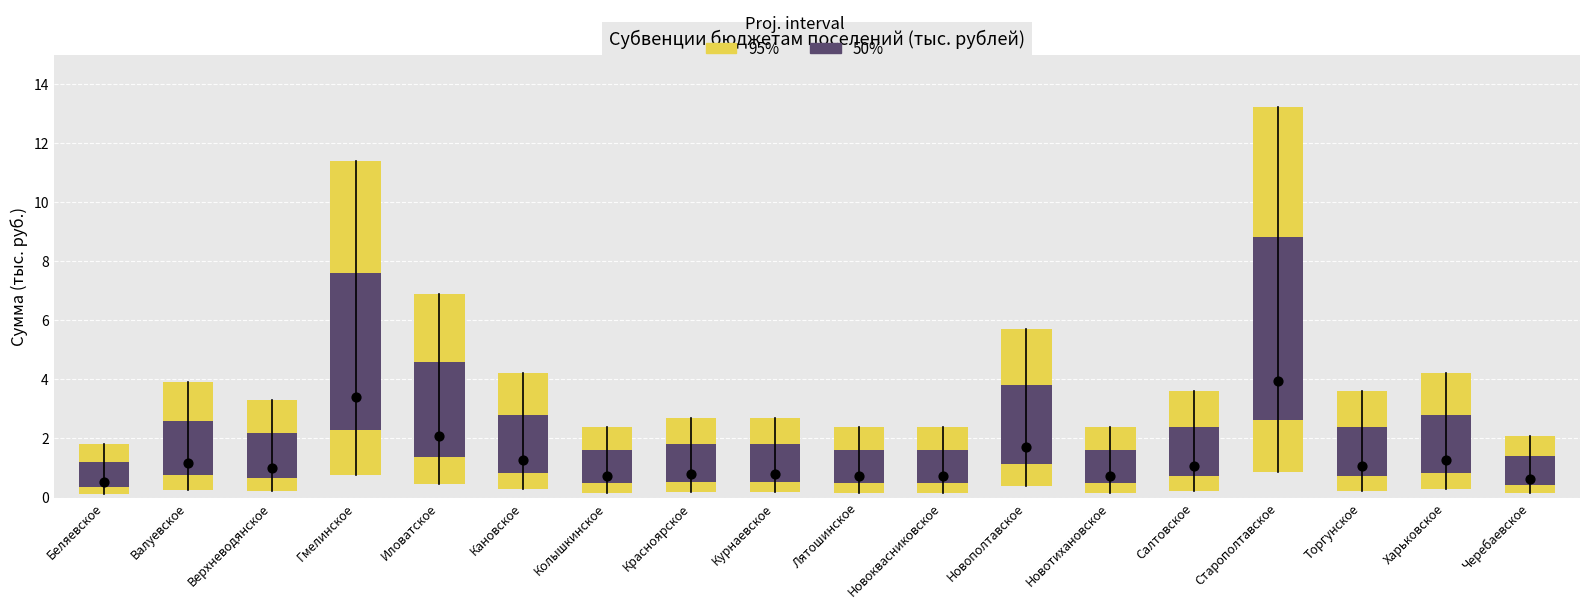

At which category is the sum across all series the highest?

Старополтавское